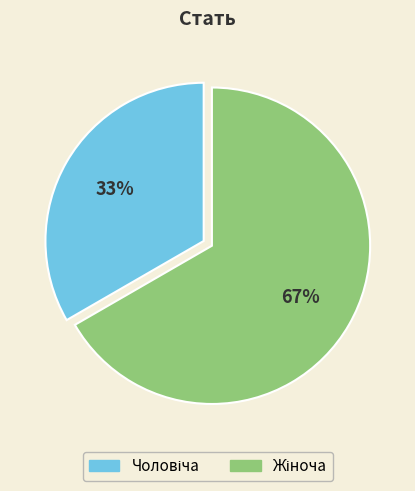

Does any single category account for the majority?

Yes